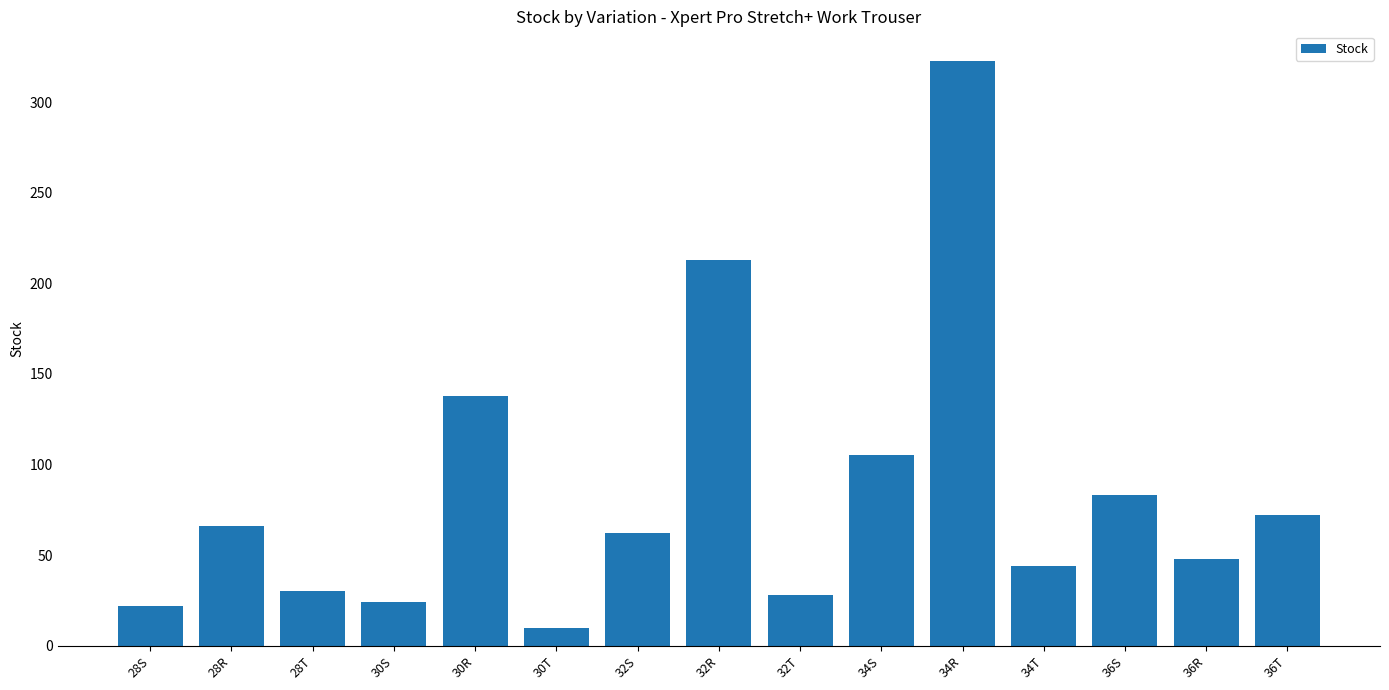

Reading left to right, extract all data points from this chart.

22	66	30	24	138	10	62	213	28	105	323	44	83	48	72